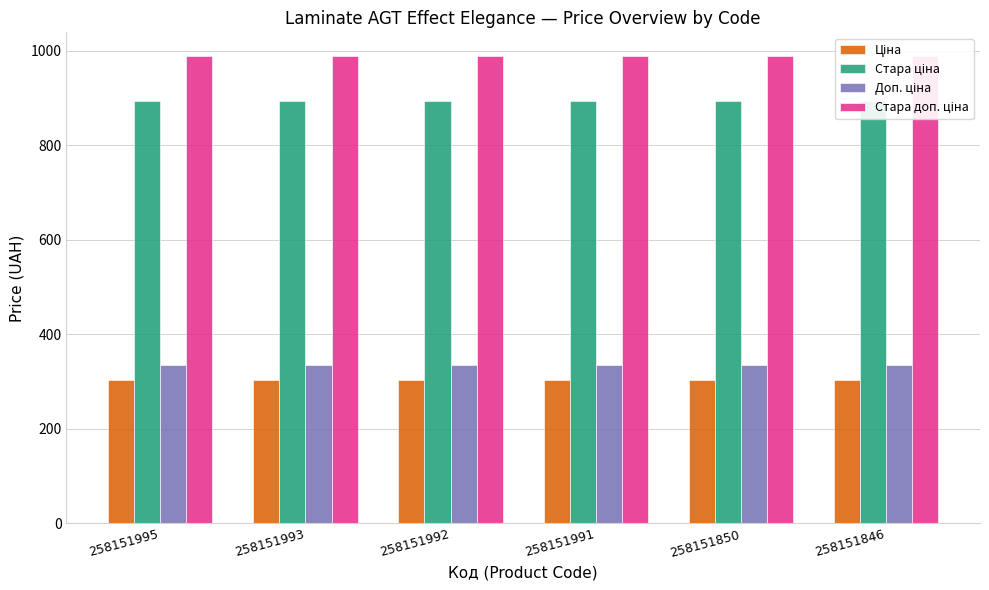

The value of Стара ціна at 258151991 is 893.4. True or false?

True